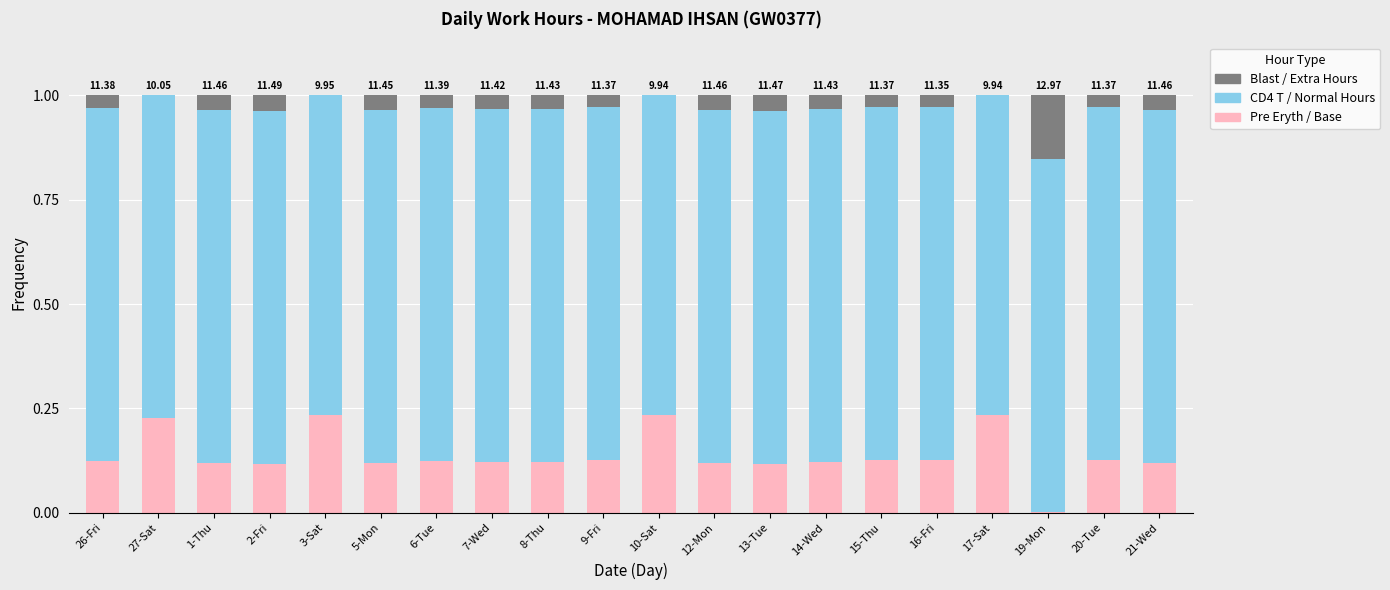

What is the total value across all series at 26-Fri?

1.0